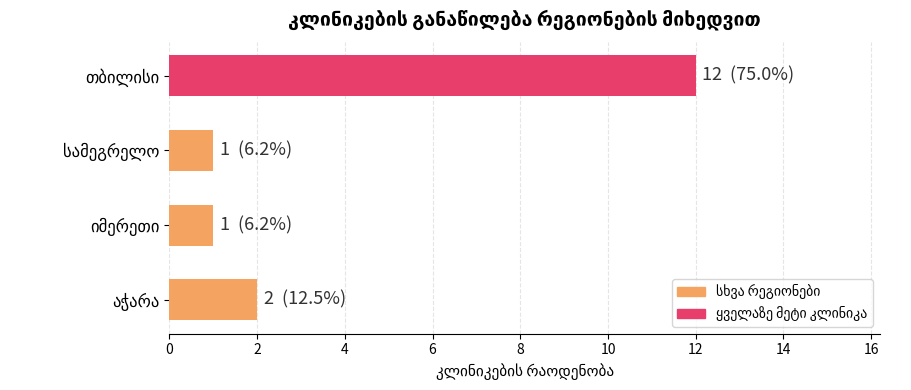

What is the sum of all values?

16